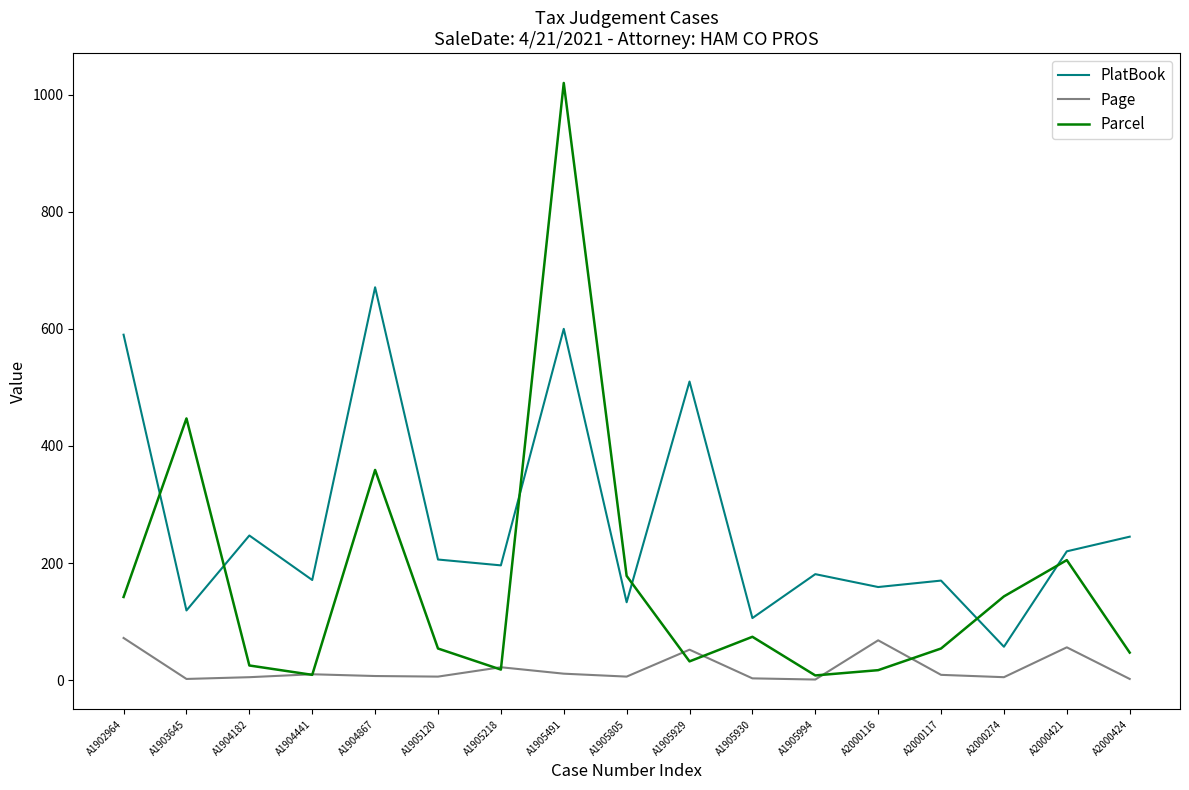

True or false: Page has a value of 7 at A1904867.

True